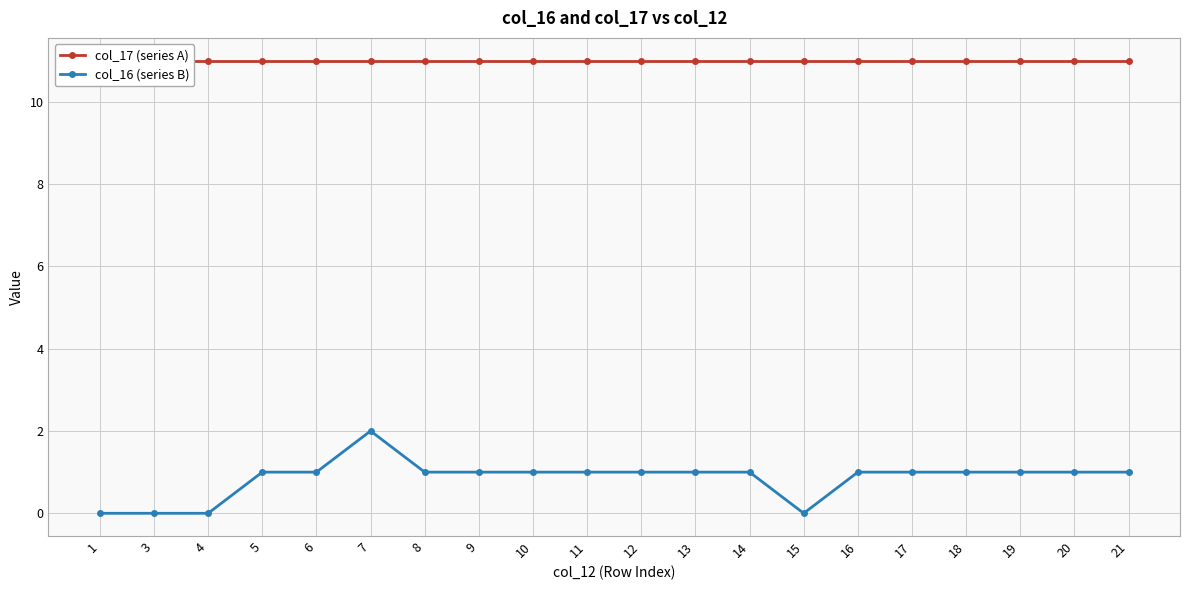

What is the highest value of the col_17 (series A) series?

11